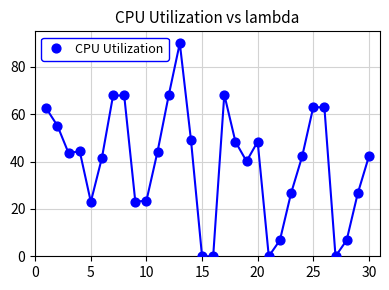

What is the range of X values (max minus min)?

29.0